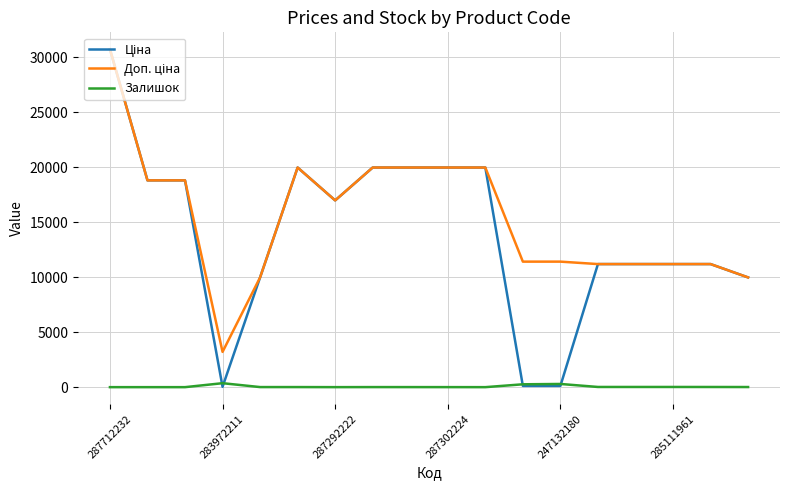

True or false: Ціна and Доп. ціна intersect in this chart.

False